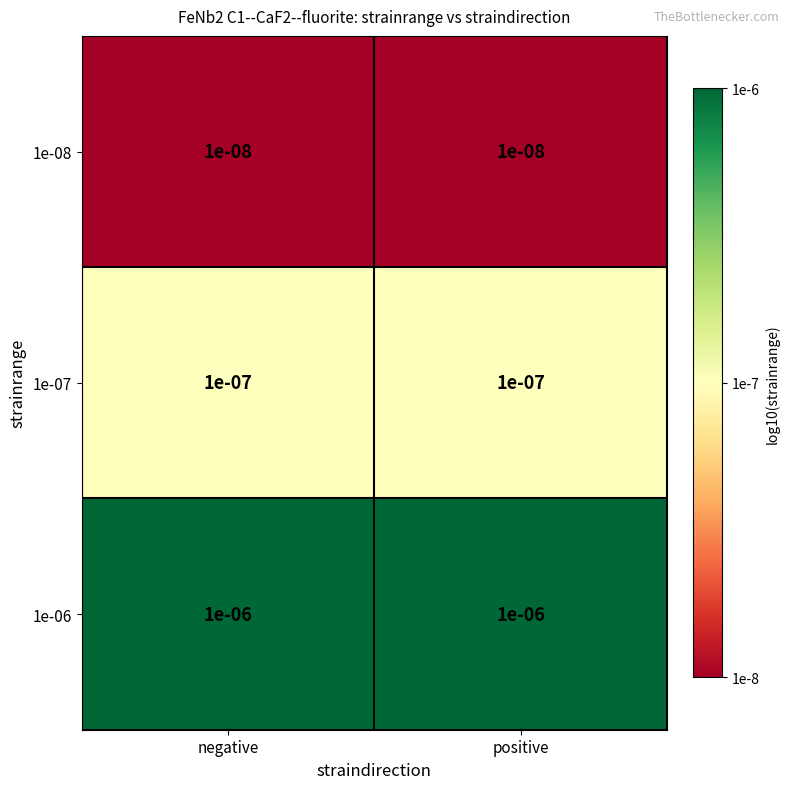

Is the value of 1e-07 at negative greater than the value of 1e-08 at positive?

Yes